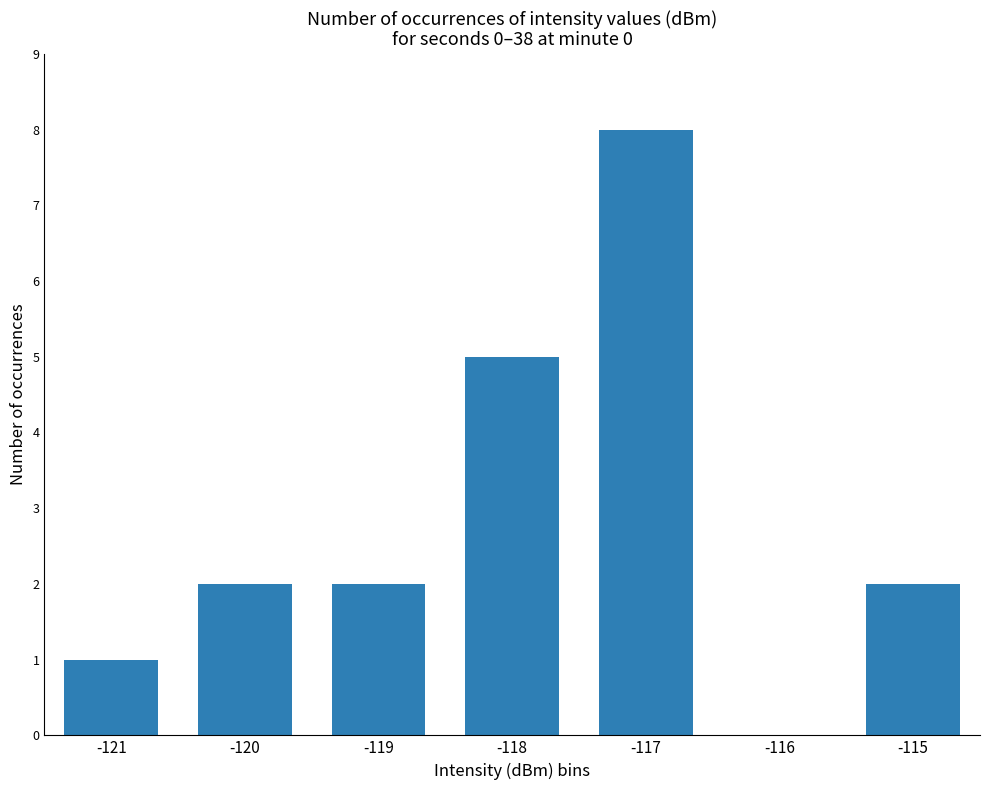

Are the bars horizontal?

No